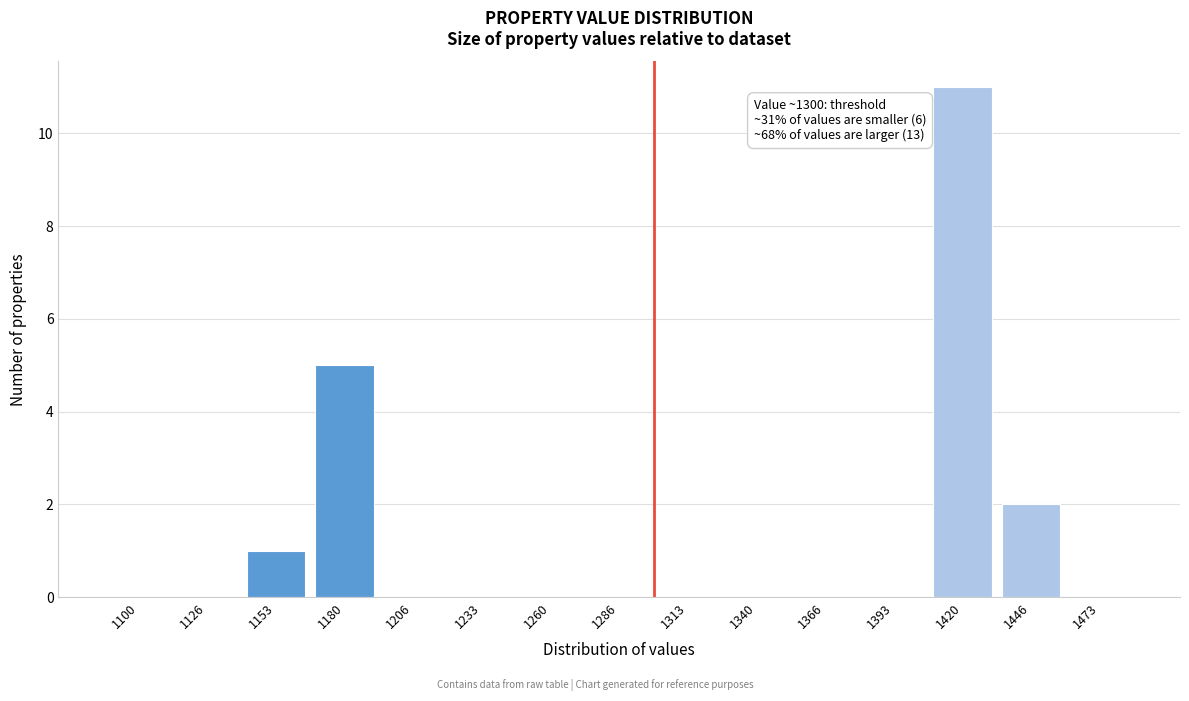

Reading left to right, extract all data points from this chart.

1100=0	1126=0	1153=1	1180=5	1206=0	1233=0	1260=0	1286=0	1313=0	1340=0	1366=0	1393=0	1420=11	1446=2	1473=0